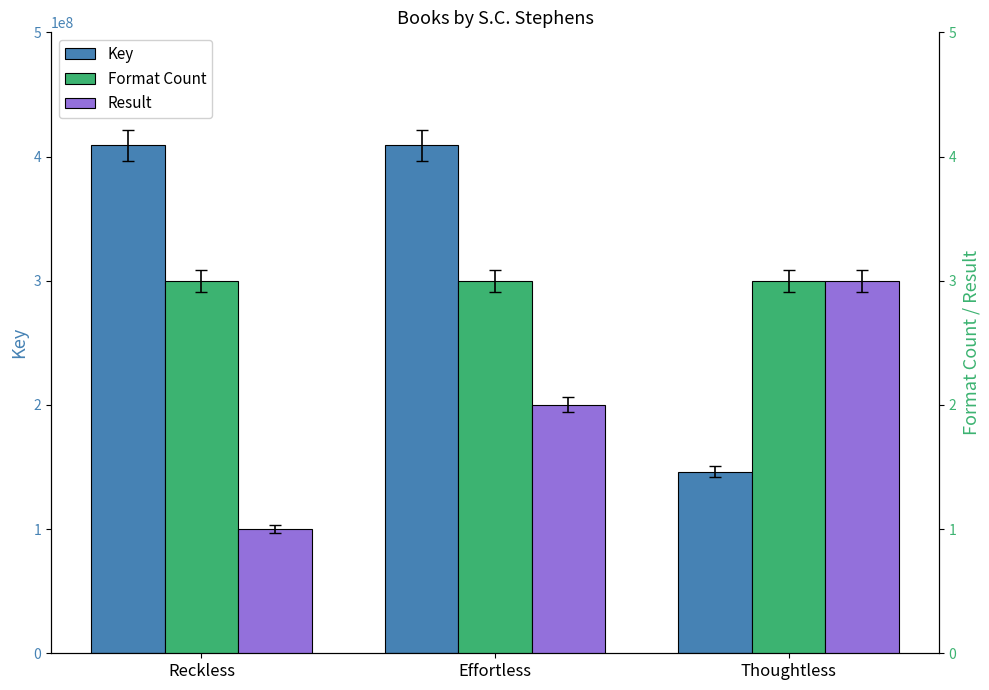

What is the label of the 2nd bar from the right?

Effortless